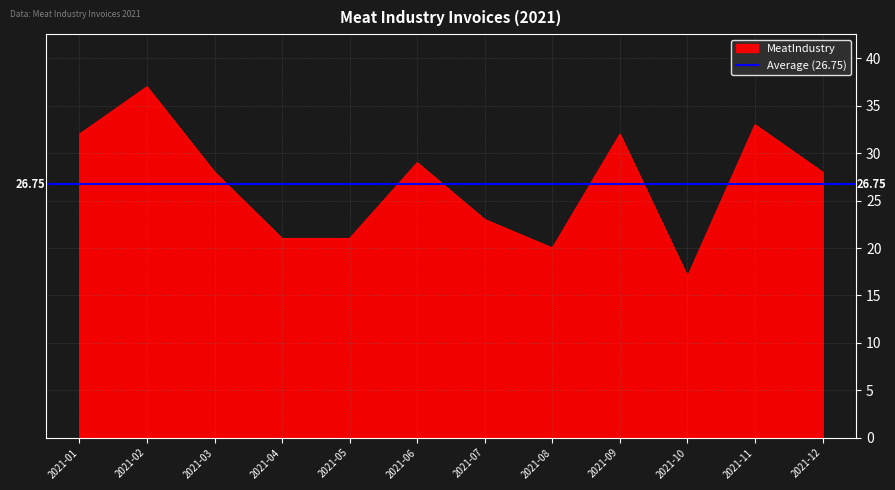

Which has a higher value, 2021-09 or 2021-04?

2021-09